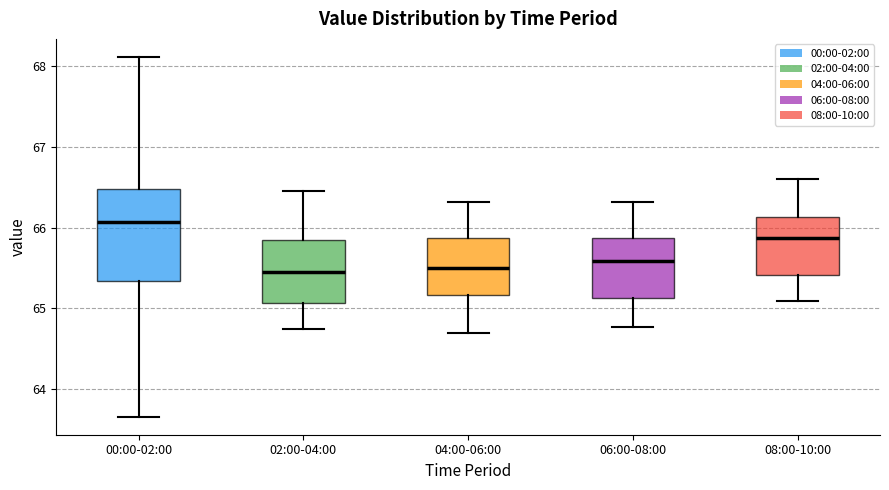

Reading left to right, read every box against the y-axis: the position of its median line, the range the box covers, and the ends of its whiskers. The values are not printed on the chart, so give them approximately, as read against the axis.

00:00-02:00: median 66.1, box 65.3 to 66.5, whiskers 63.7 to 68.1
02:00-04:00: median 65.5, box 65.1 to 65.9, whiskers 64.8 to 66.5
04:00-06:00: median 65.5, box 65.2 to 65.9, whiskers 64.7 to 66.3
06:00-08:00: median 65.6, box 65.1 to 65.9, whiskers 64.8 to 66.3
08:00-10:00: median 65.9, box 65.4 to 66.1, whiskers 65.1 to 66.6